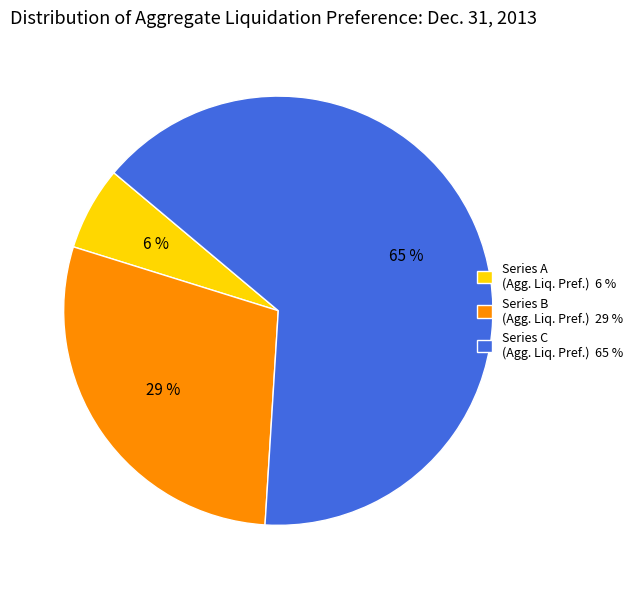

Does any single category account for the majority?

Yes